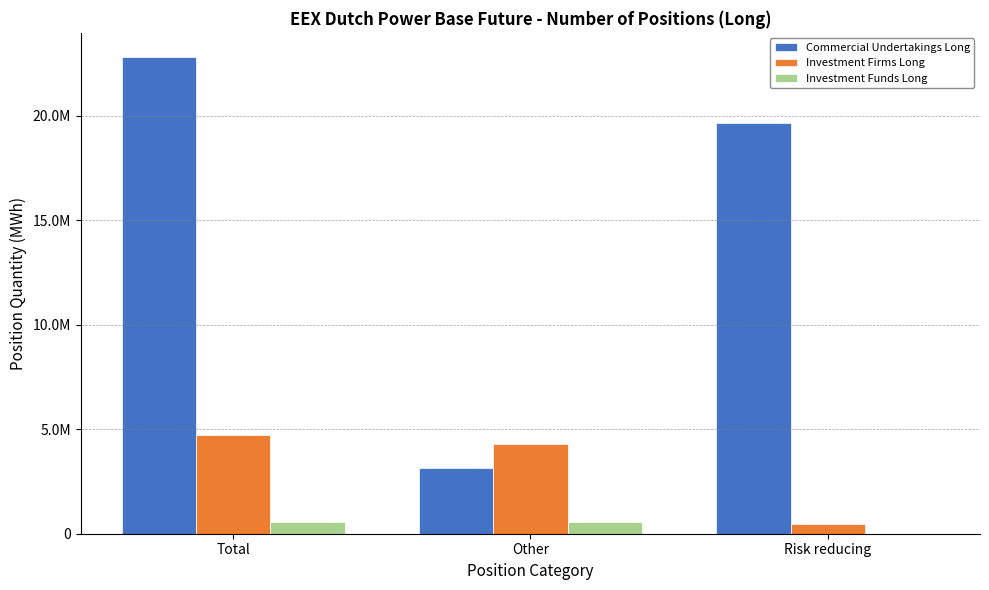

What are all the series names shown in the legend?

Commercial Undertakings Long, Investment Firms Long, Investment Funds Long